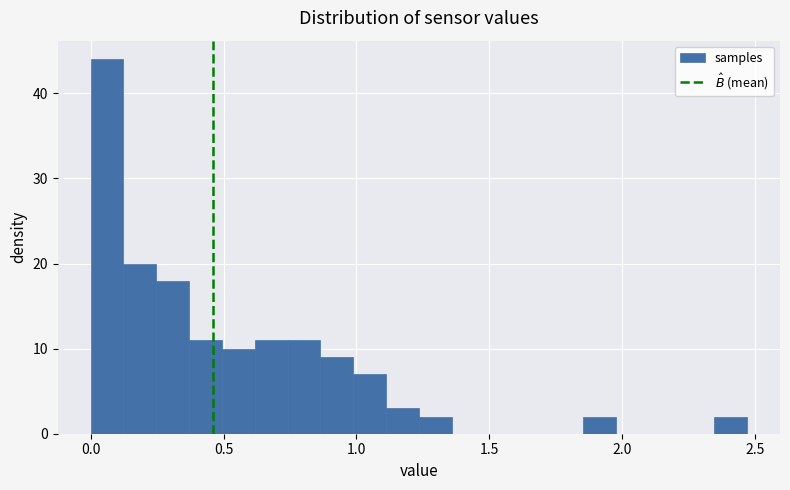

Around what value on the x-axis is the tallest bar? Give the approximate position of its centre, as read against the axis.

0.05